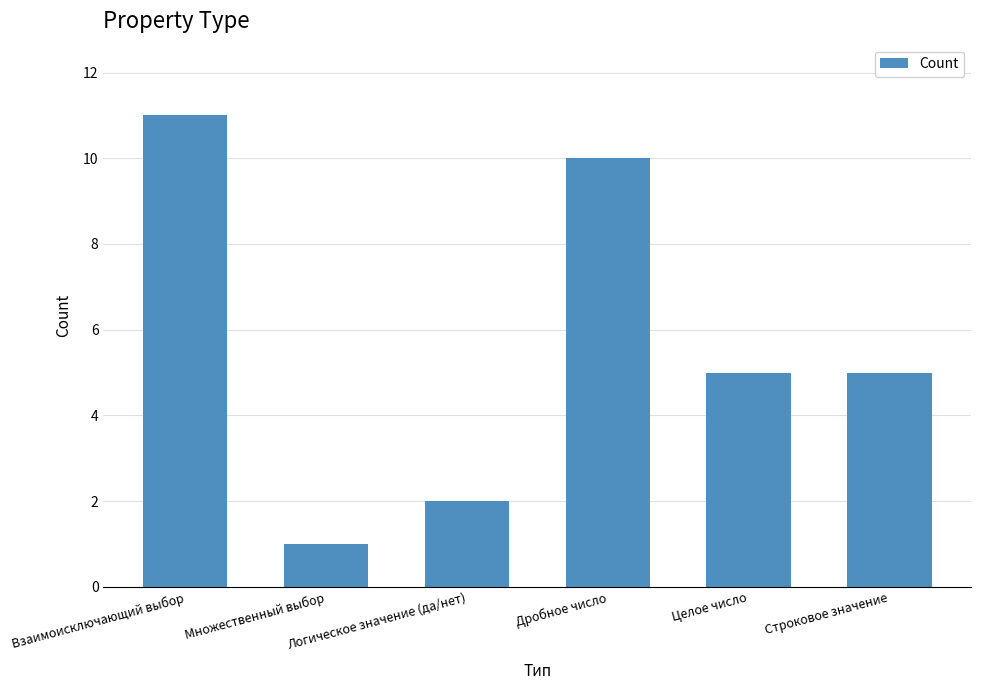

What is the label of the 5th bar from the left?

Целое число